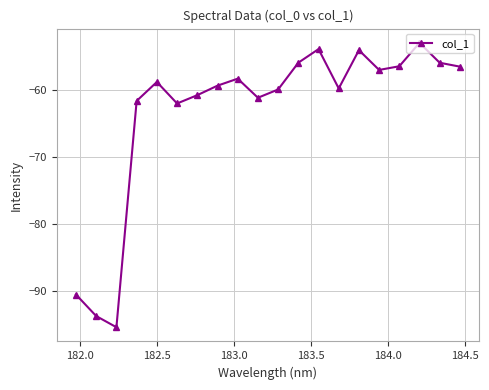

Does the chart display data point markers on the line(s)?

Yes